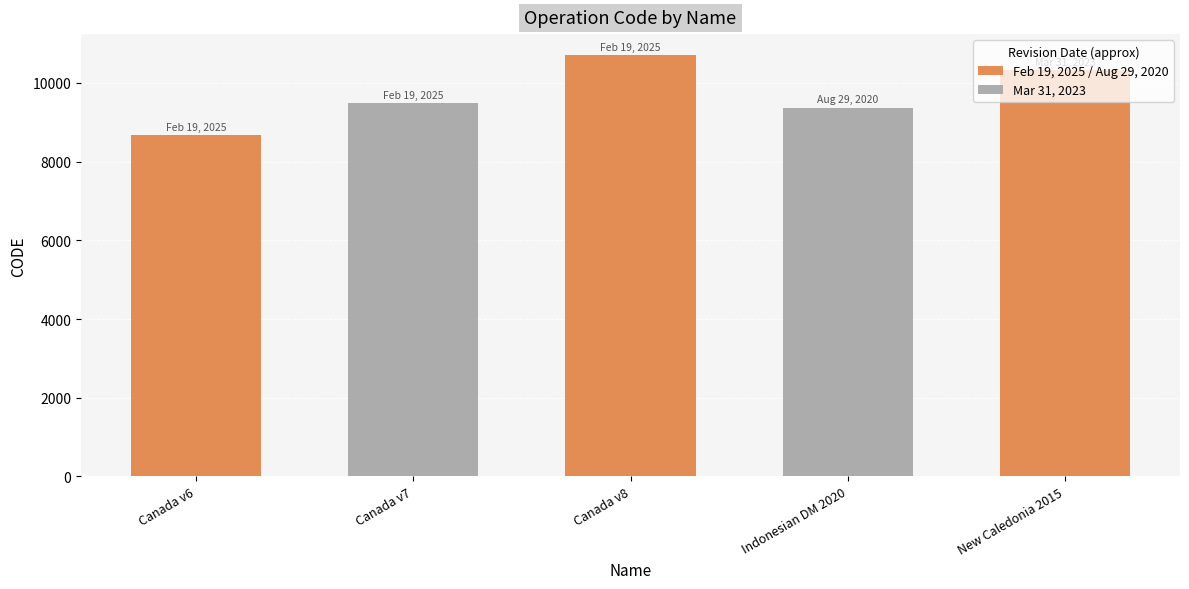

Is it true that the value at New Caledonia velocity model 2015 is 16604?

False